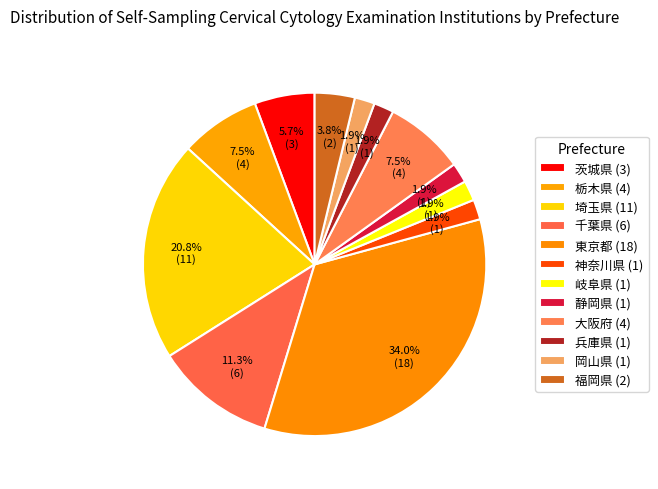

What is the change in value from 千葉県 to 大阪府?

-2